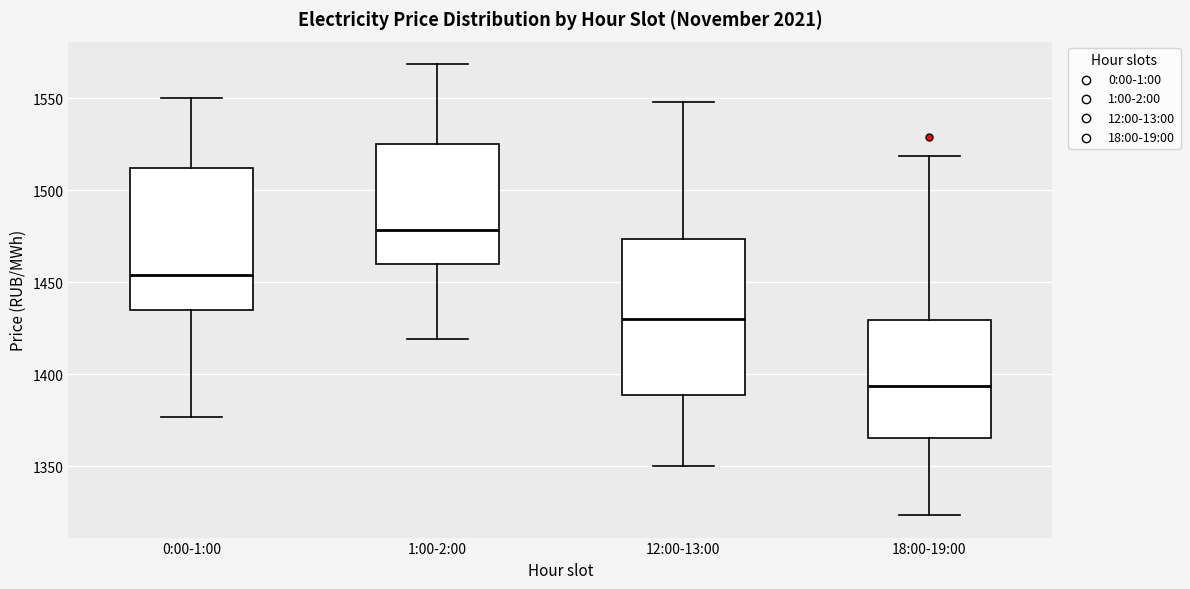

Which box is the tallest, from its lower edge to its upper edge?

12:00-13:00